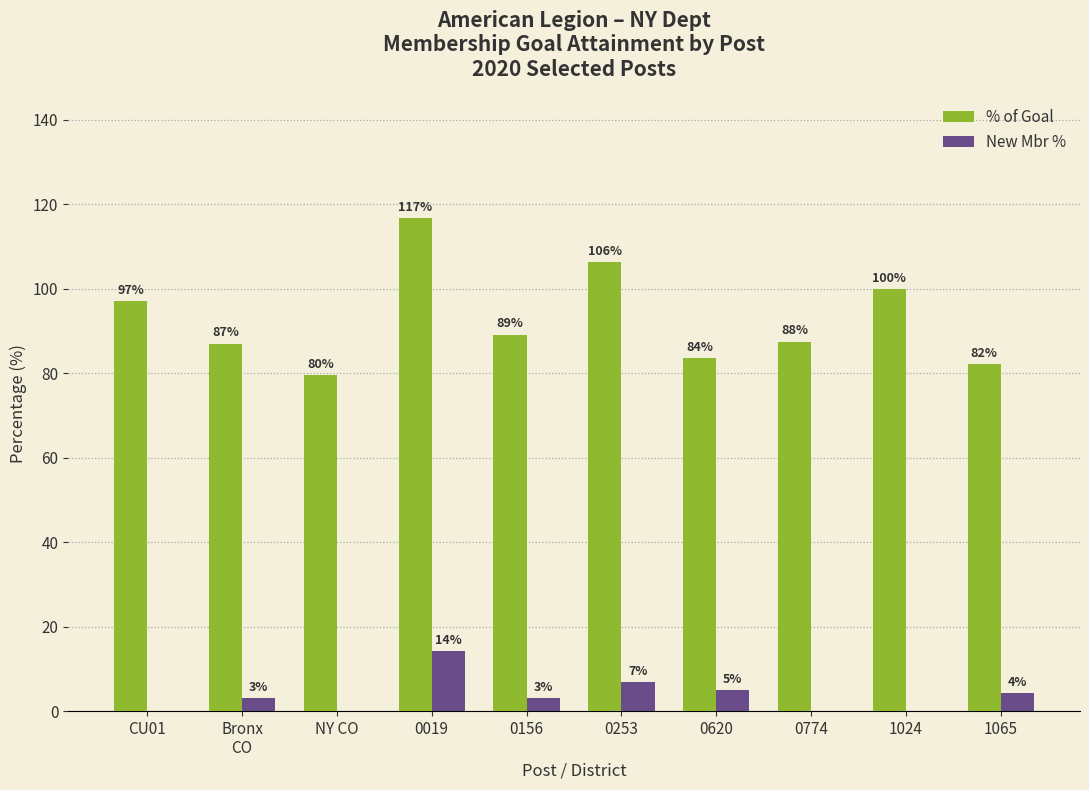

How many values in New Mbr % are above zero?

6